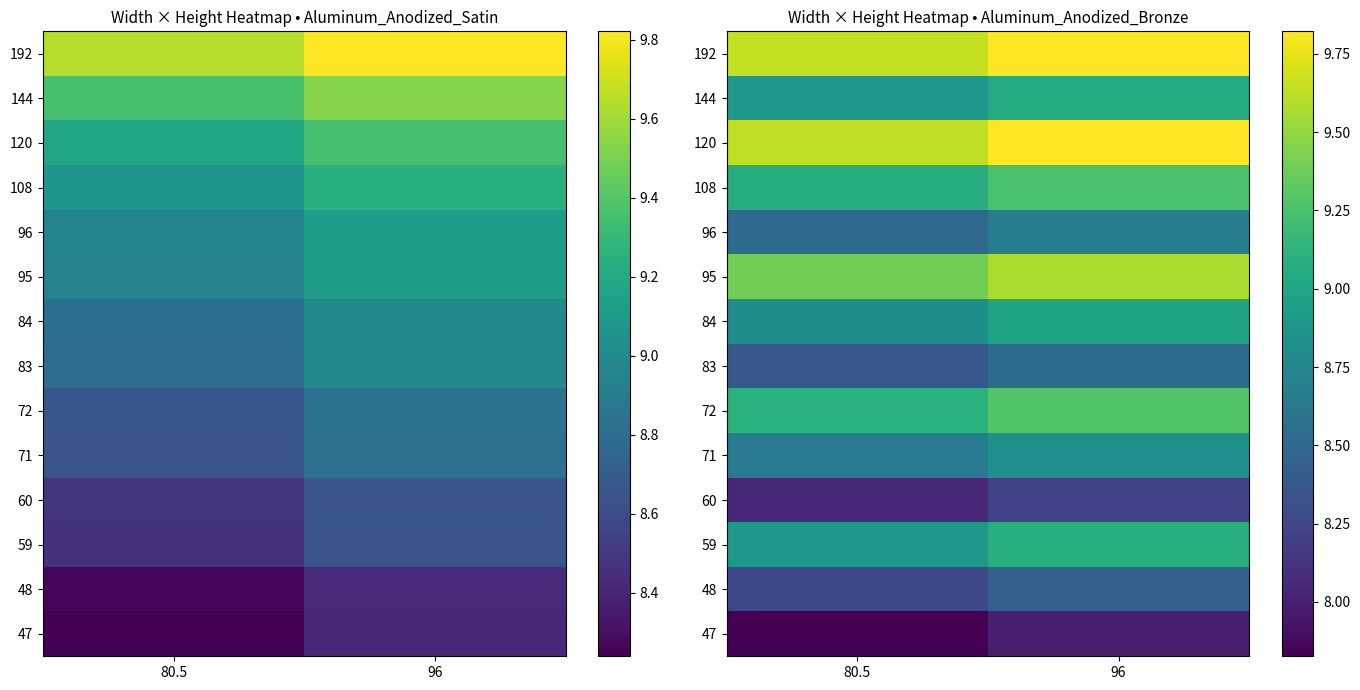

Which label corresponds to the largest value in the chart?

96